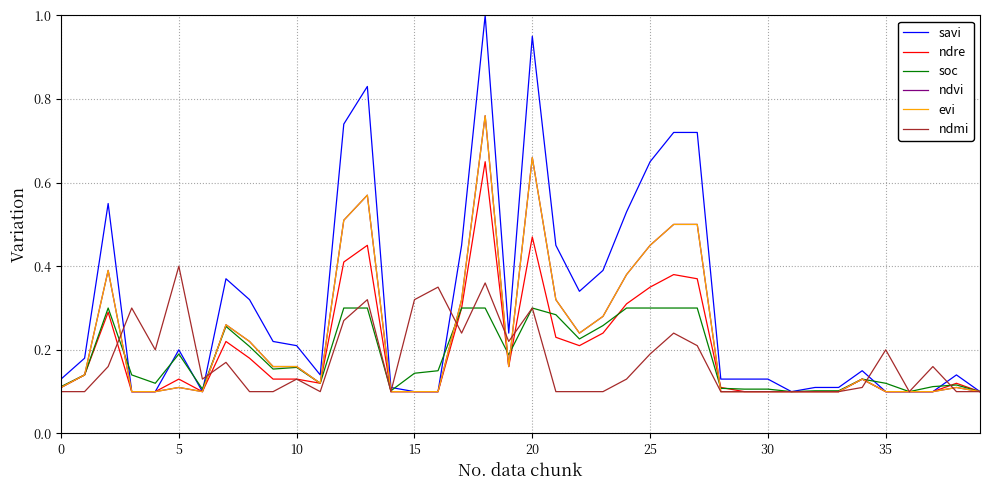

Does the chart have visible grid lines?

Yes